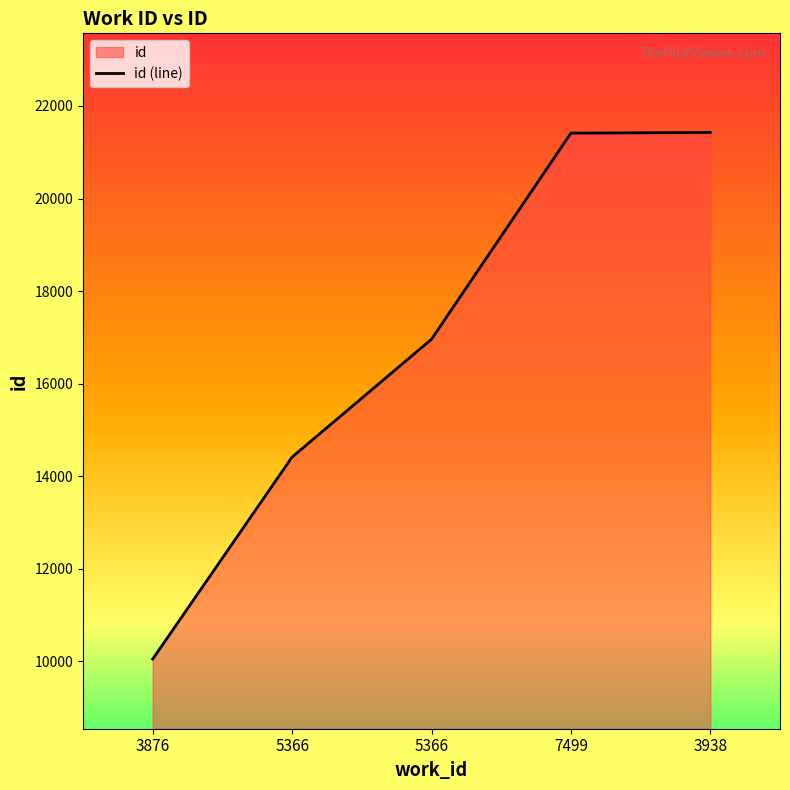

What is the difference between the maximum and minimum values?

11384